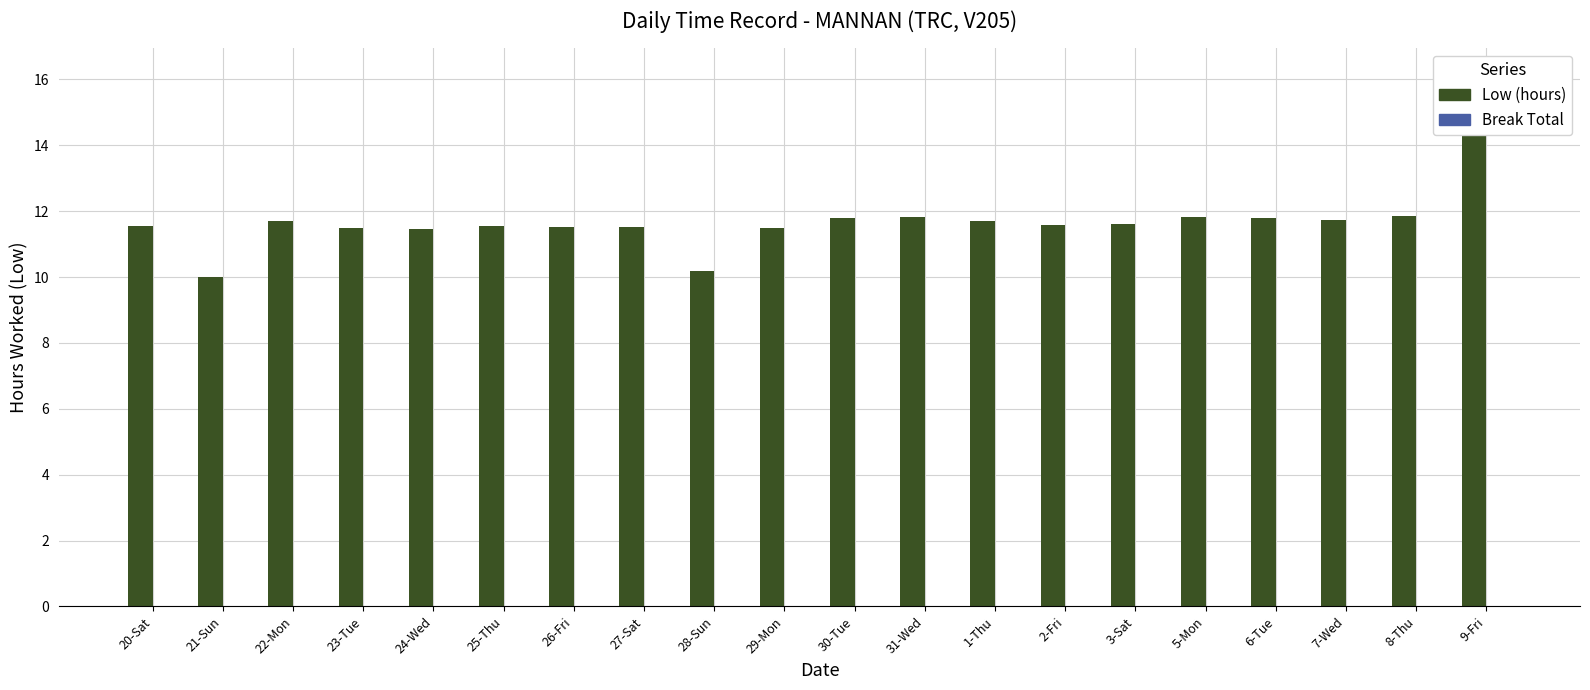

What is the total value across all series at 31-Wed?

11.8